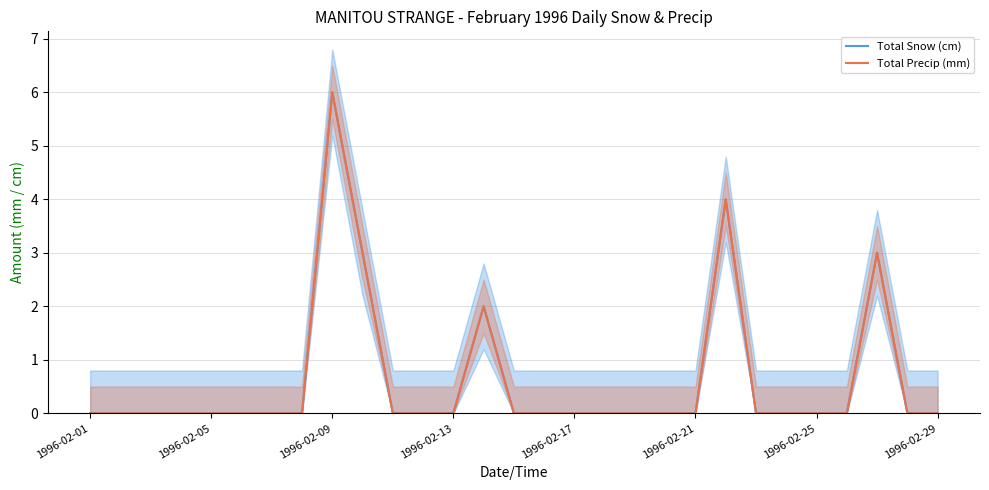

True or false: Total Snow (cm) has a value of 0 at 1996-02-25.

True